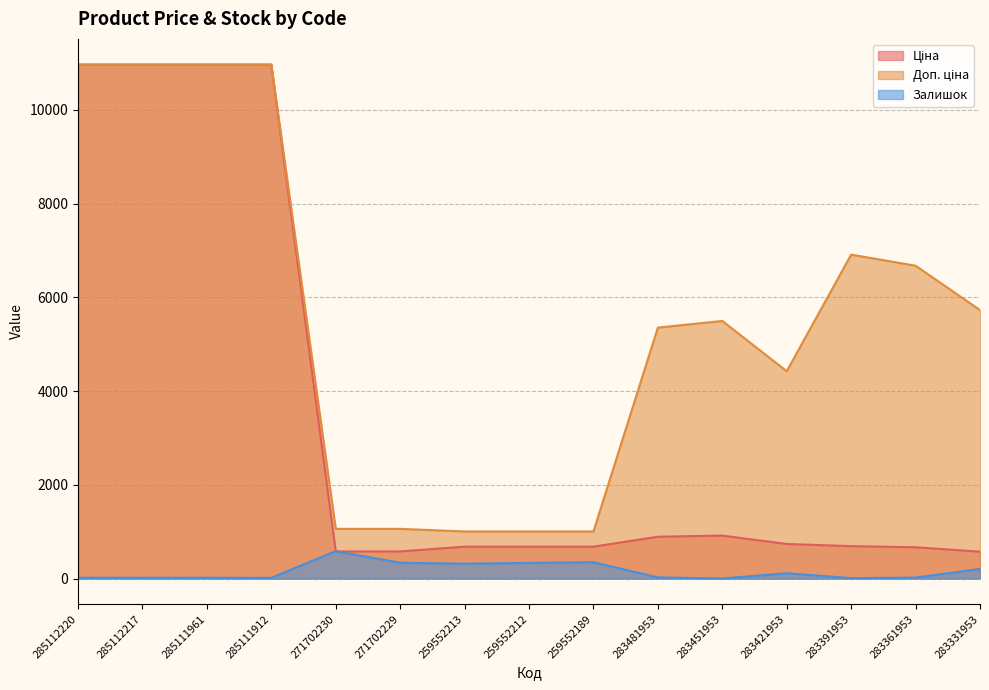

How many data points in Ціна are above 691?

8